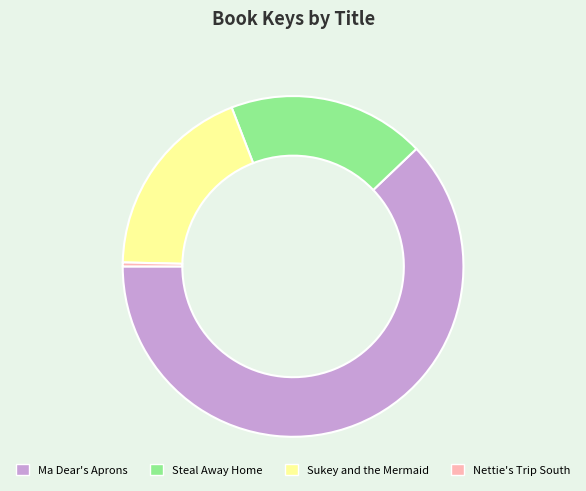

Count the number of slices in the pie.

4